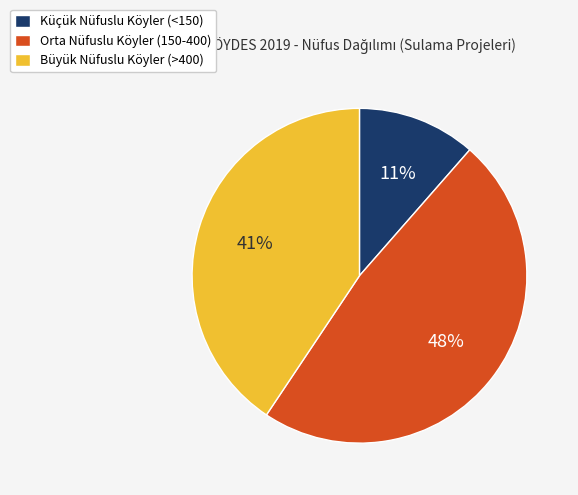

True or false: Orta Nüfuslu Köyler (150-400) accounts for 39% of the total.

False